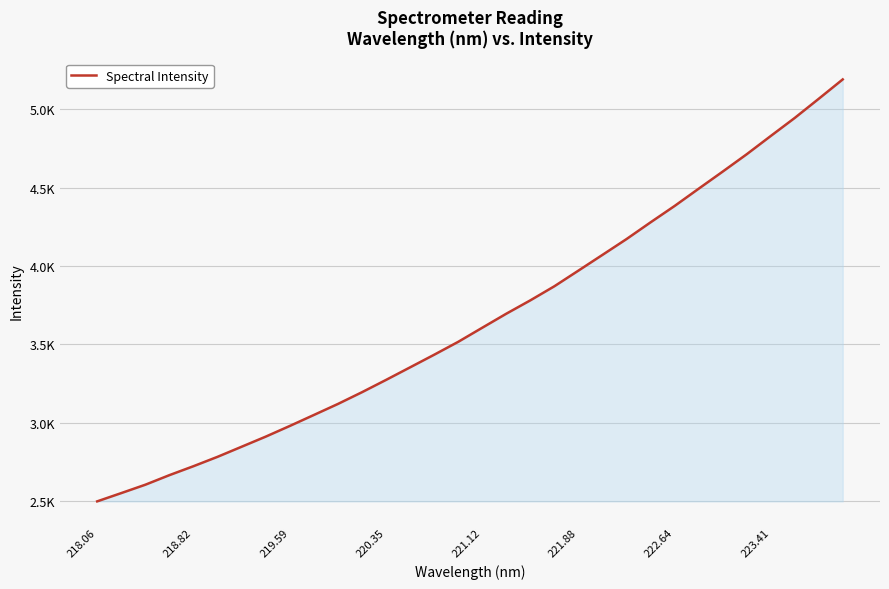

Does the chart have visible grid lines?

Yes